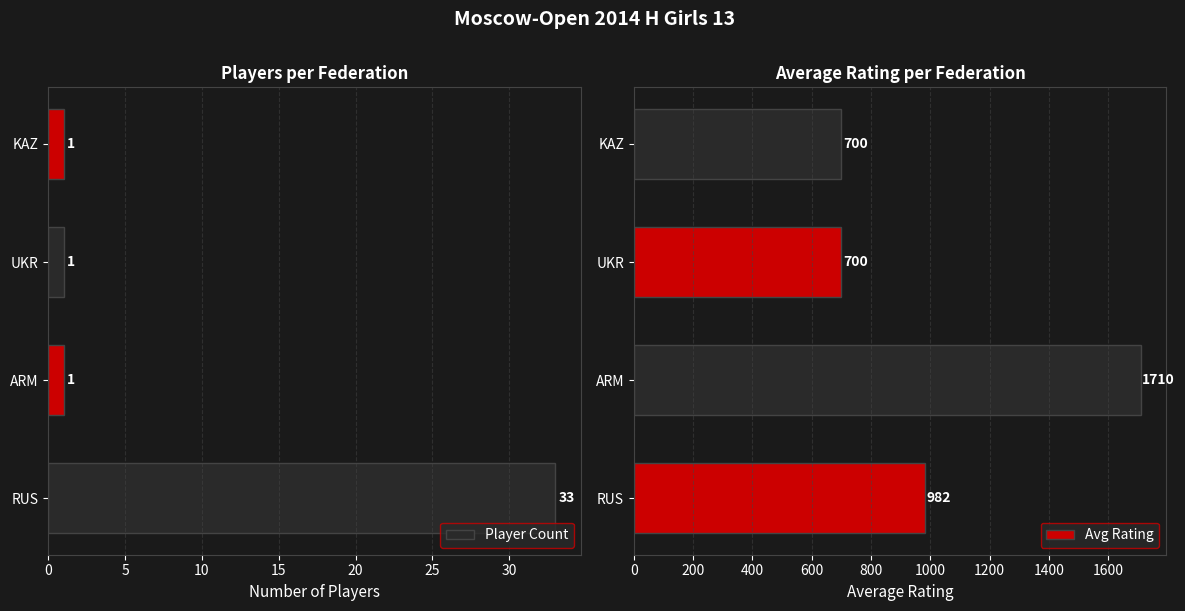

The value of Player Count at KAZ is 1. True or false?

True